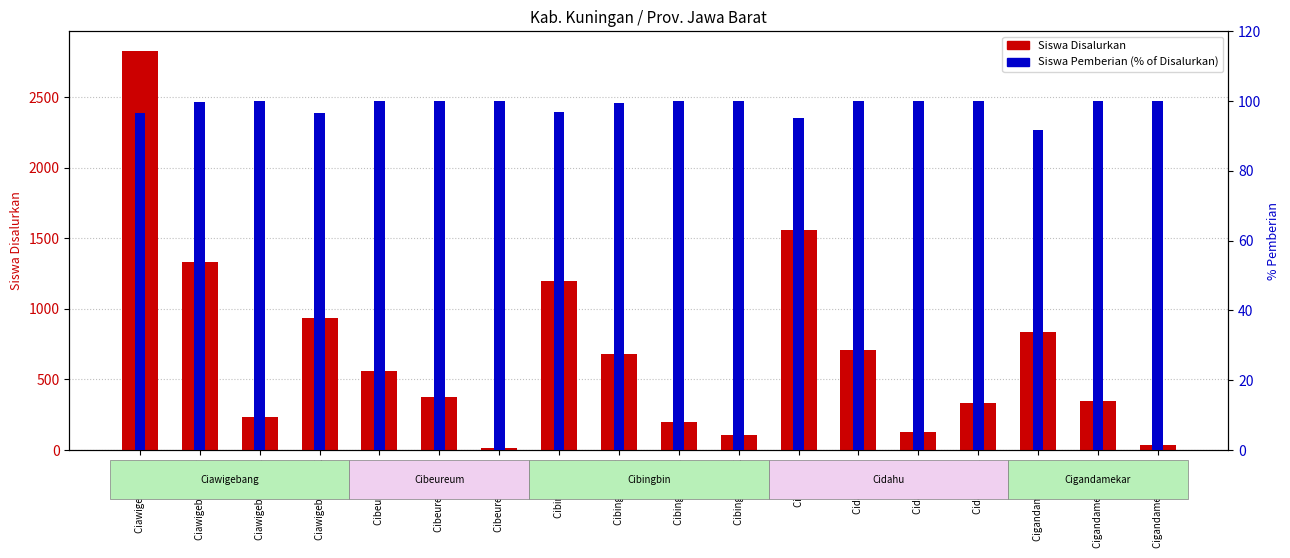

Rank the series by their average value, from highest to lowest.

Siswa Disalurkan, Siswa Pemberian (% of Disalurkan)